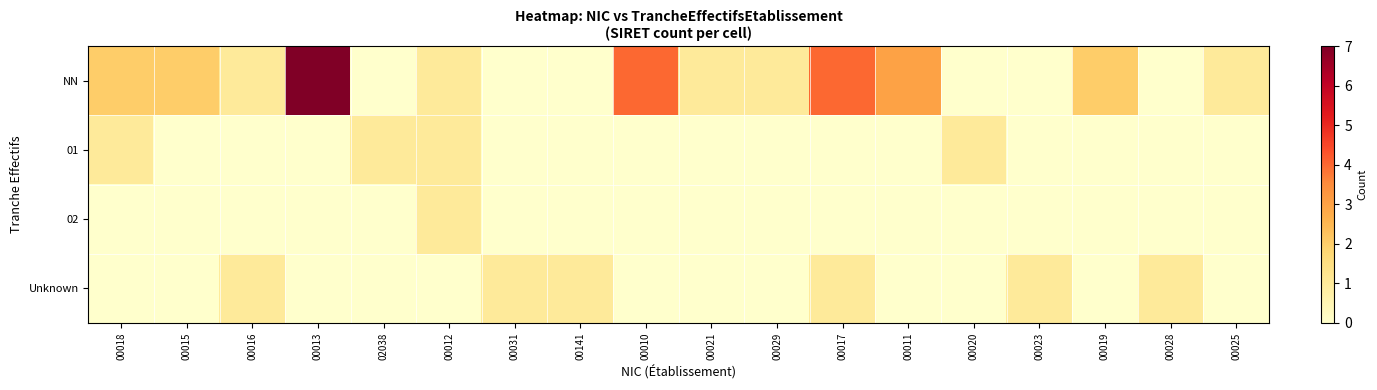

How many distinct data groups are displayed?

4